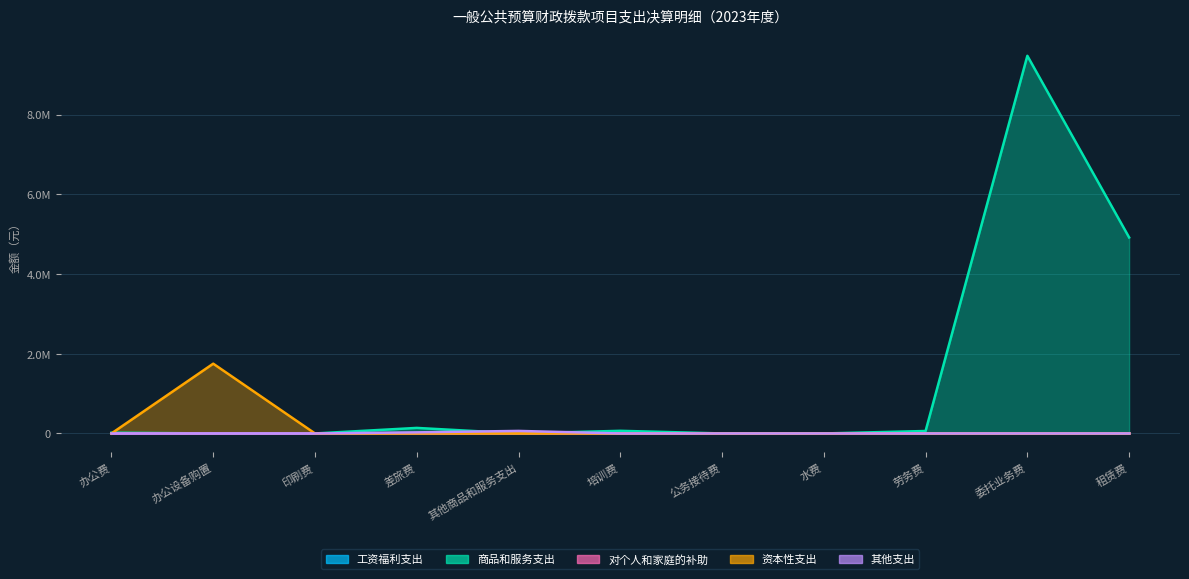

Where is 其他支出 nearest to the value 31730?

差旅费